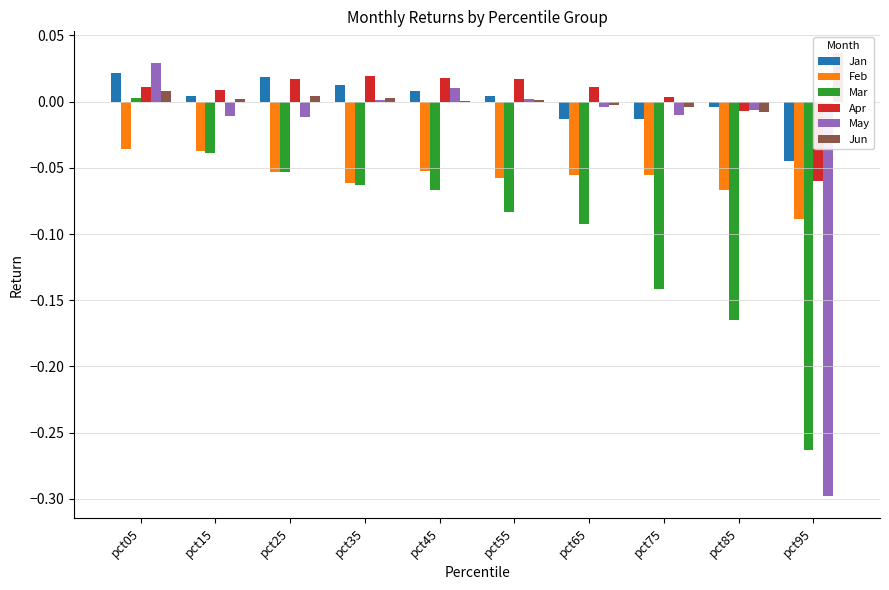

How many values in the May series exceed 0?

4